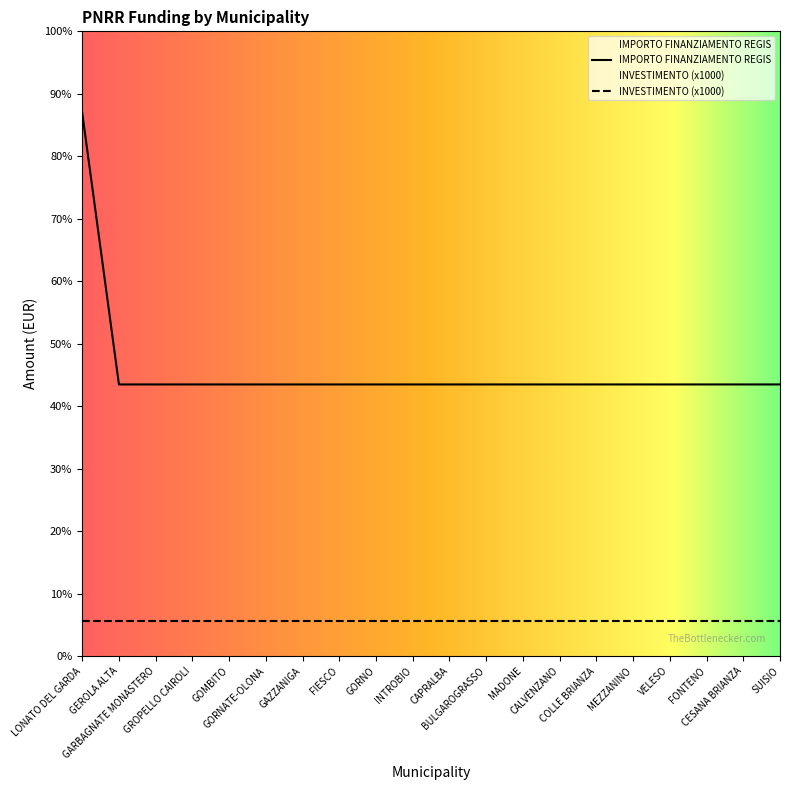

List the labels in order of value, largest first.

LONATO DEL GARDA, GEROLA ALTA, GARBAGNATE MONASTERO, GROPELLO CAIROLI, GOMBITO, GORNATE-OLONA, GAZZANIGA, FIESCO, GORNO, INTROBIO, CAPRALBA, BULGAROGRASSO, MADONE, CALVENZANO, COLLE BRIANZA, MEZZANINO, VELESO, FONTENO, CESANA BRIANZA, SUISIO